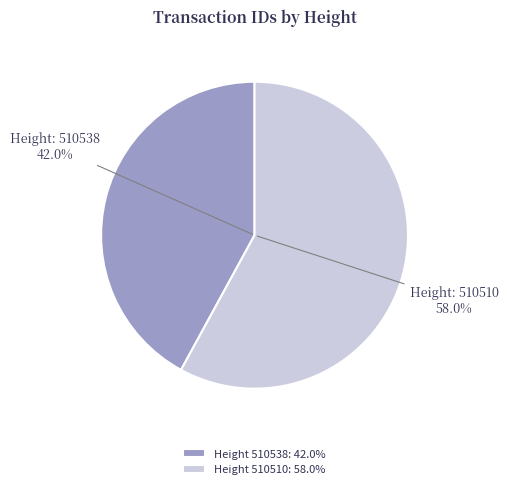

To the nearest percent, what is the average slice percentage?

50%